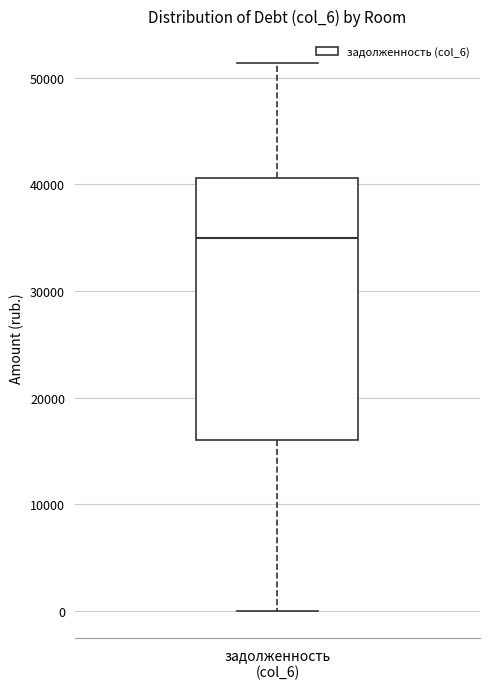

Transcribe this box plot: give where the median line is, the range the box spans, and where the two whiskers end, as read against the y-axis. The values are not printed on the chart, so give them approximately, as read against the axis.

median 35000, box 16000 to 41000, whiskers 0 to 51000